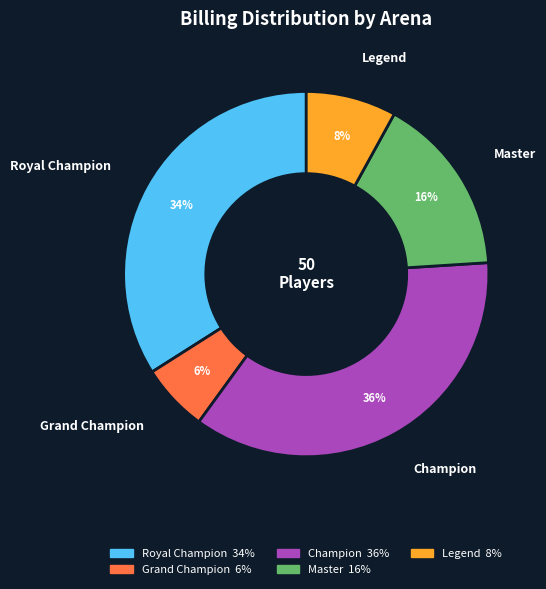

Is it true that Master is 25% of the pie?

False